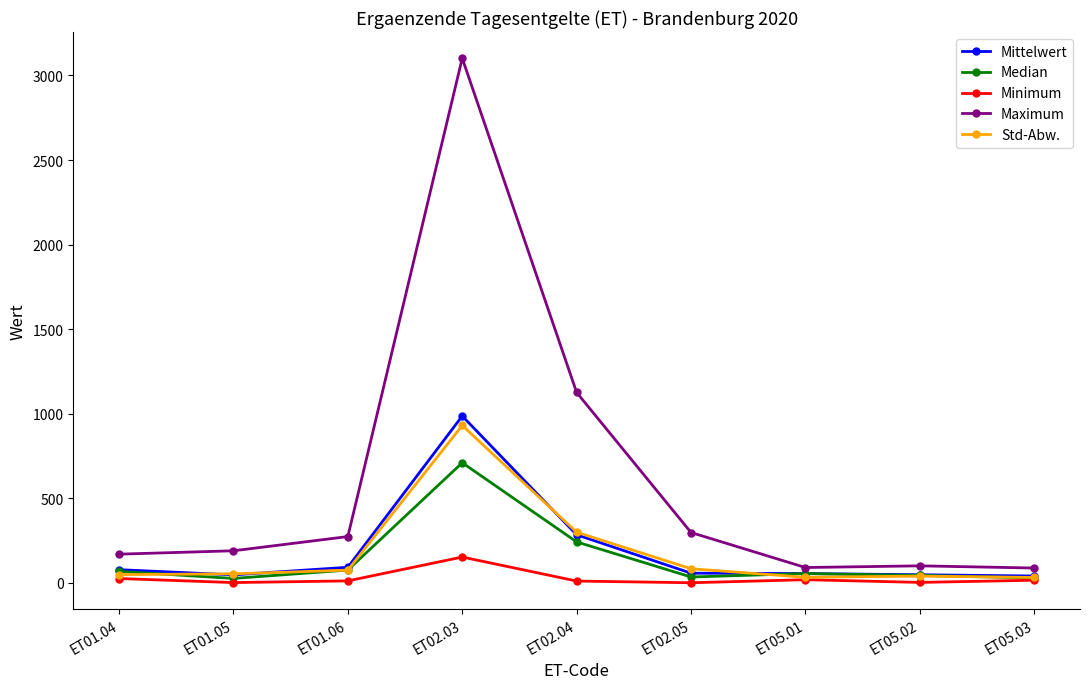

True or false: Median has more than 0 points higher than both neighbors.

True